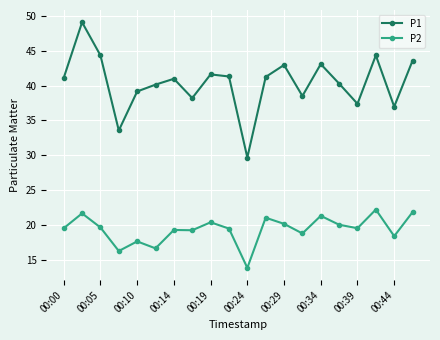

Rank the series by their average value, from lowest to highest.

P2, P1